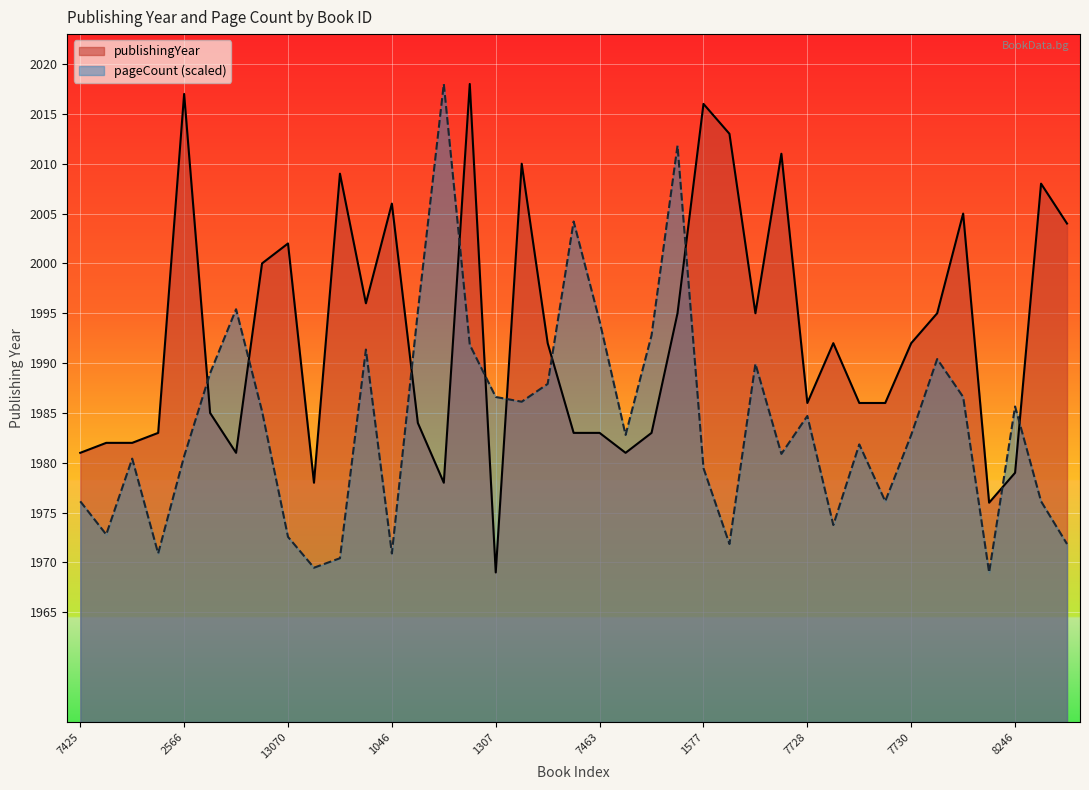

Where is publishingYear nearest to the value 1993?

1826